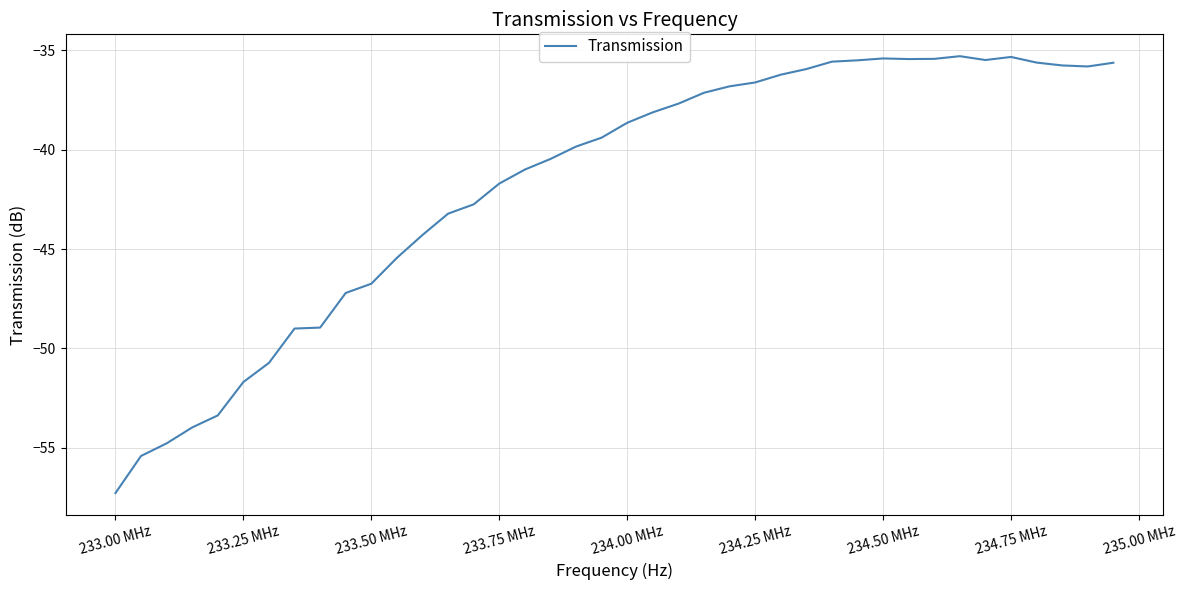

What is the smallest value displayed?

-57.3